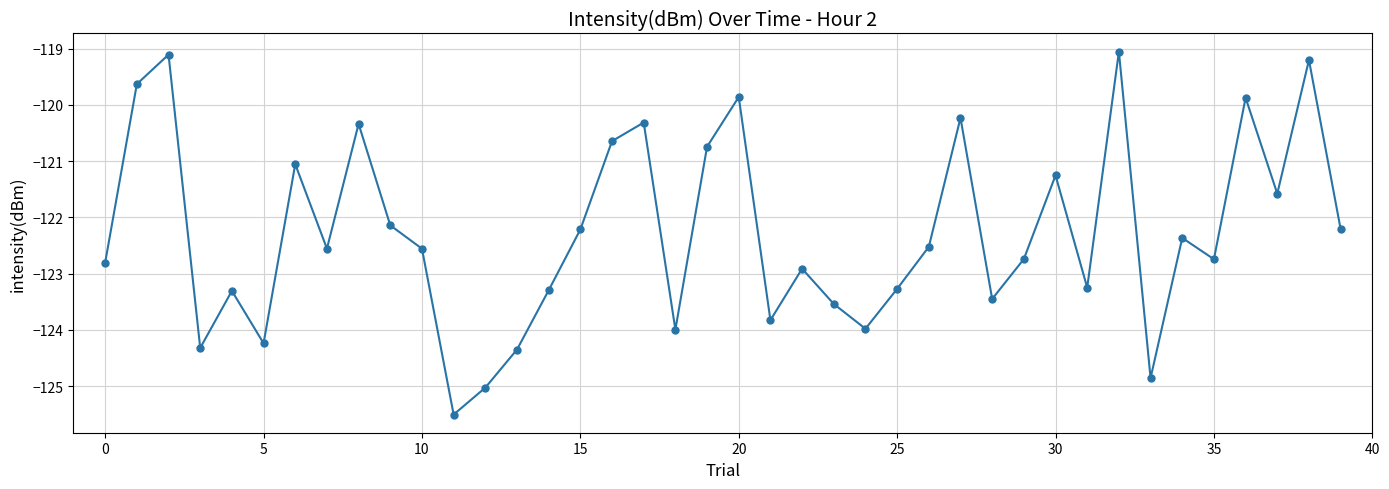

What is the value of the 1st point from the left?

-122.8